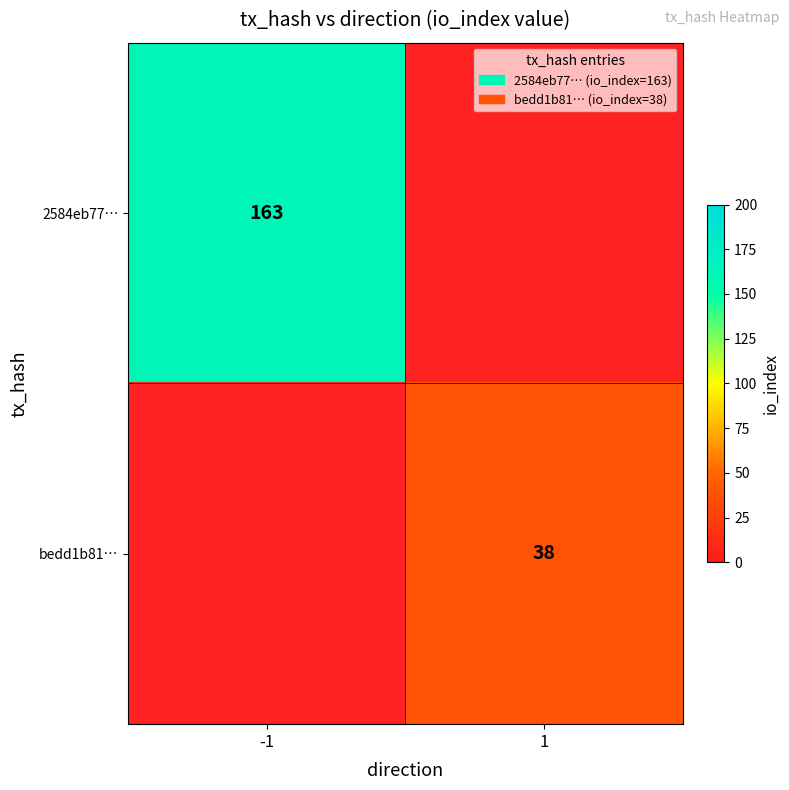

How many series are shown in this chart?

2